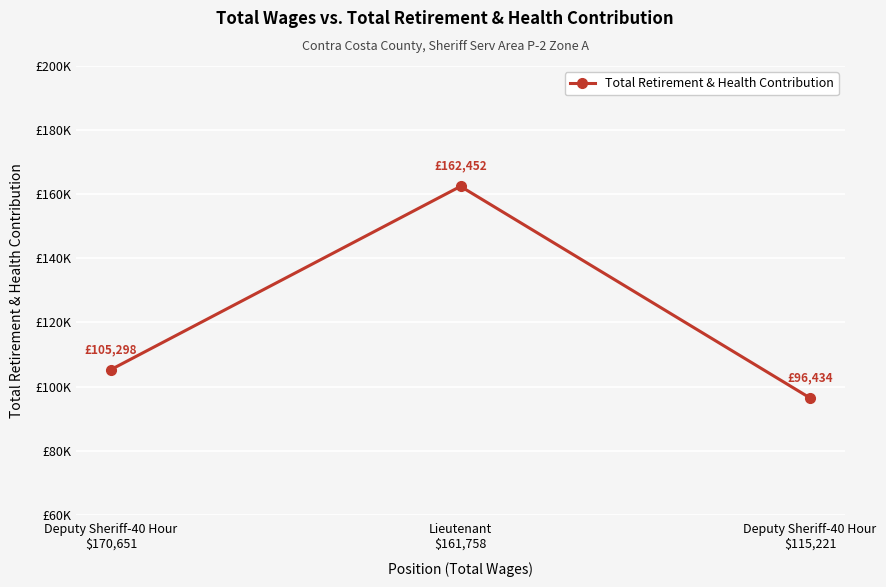

Where is the data nearest to the value 129443?

Deputy Sheriff-40 Hour
$170,651